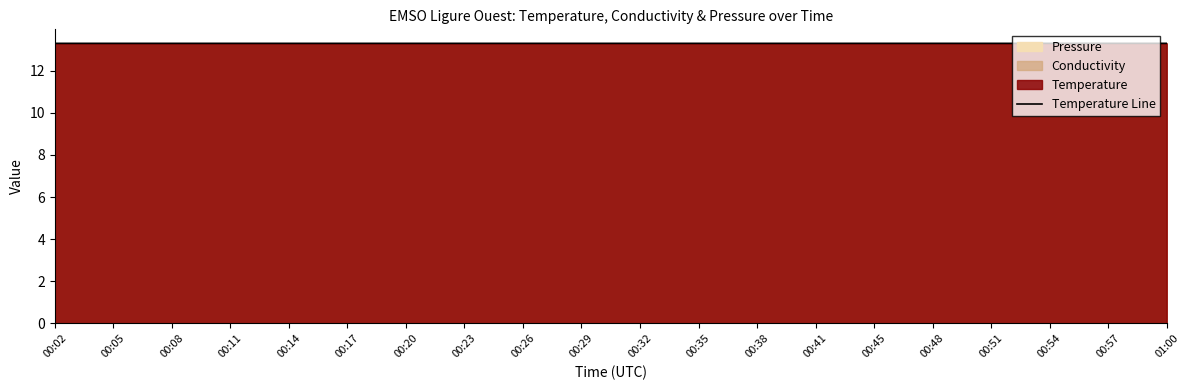

Reading left to right, extract all data points from this chart.

13.3	13.3	13.3	13.3	13.3	13.3	13.3	13.3	13.3	13.3	13.3	13.3	13.3	13.3	13.3	13.3	13.3	13.3	13.3	13.3